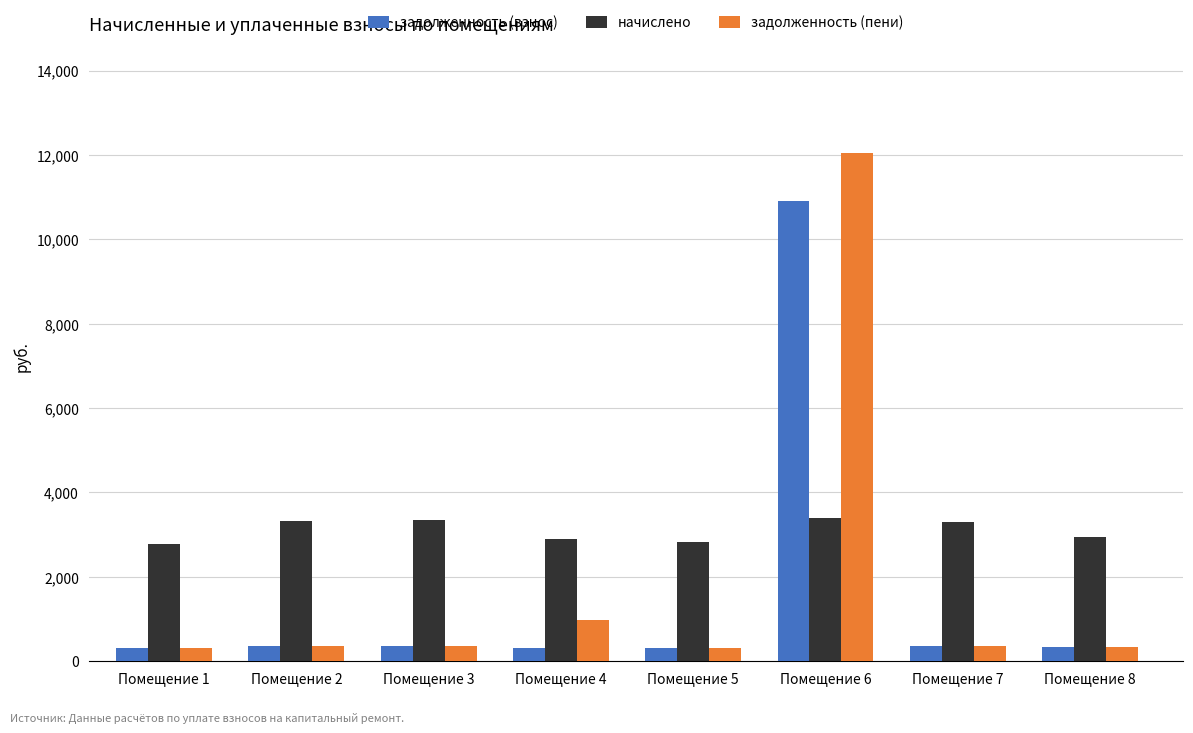

What is the lowest value of the задолженность (взнос) series?

309.9